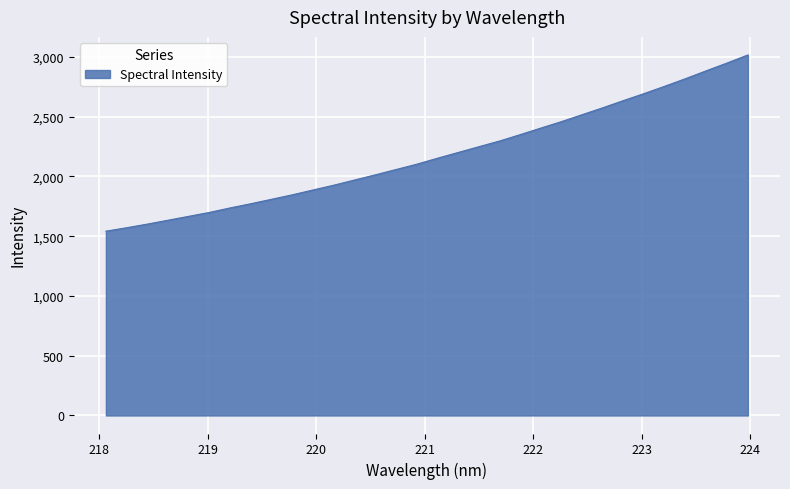

What is the average value?

2181.8